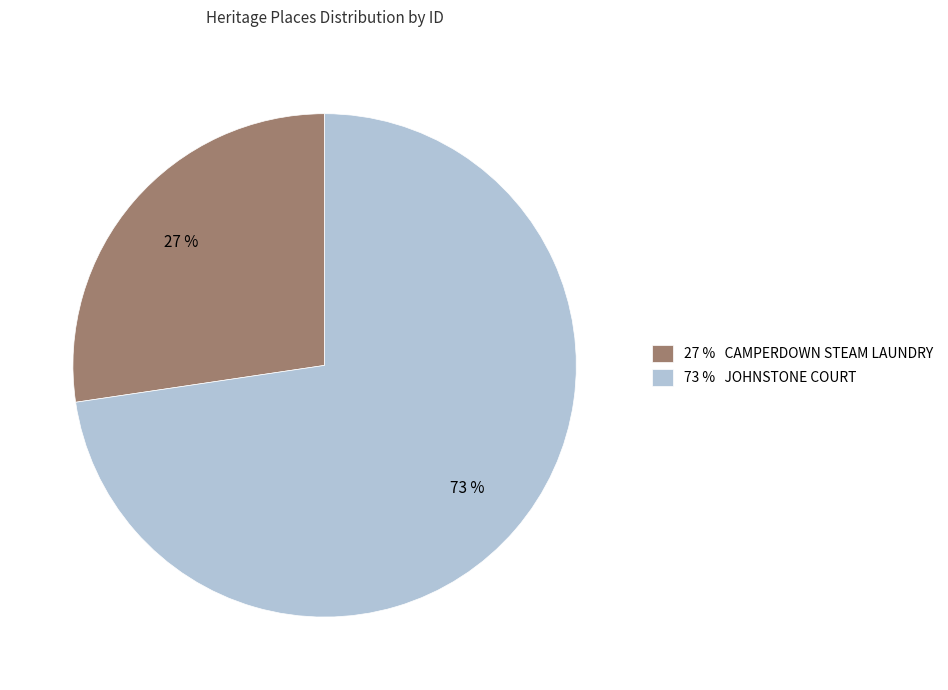

To the nearest percent, what is the average slice percentage?

50%